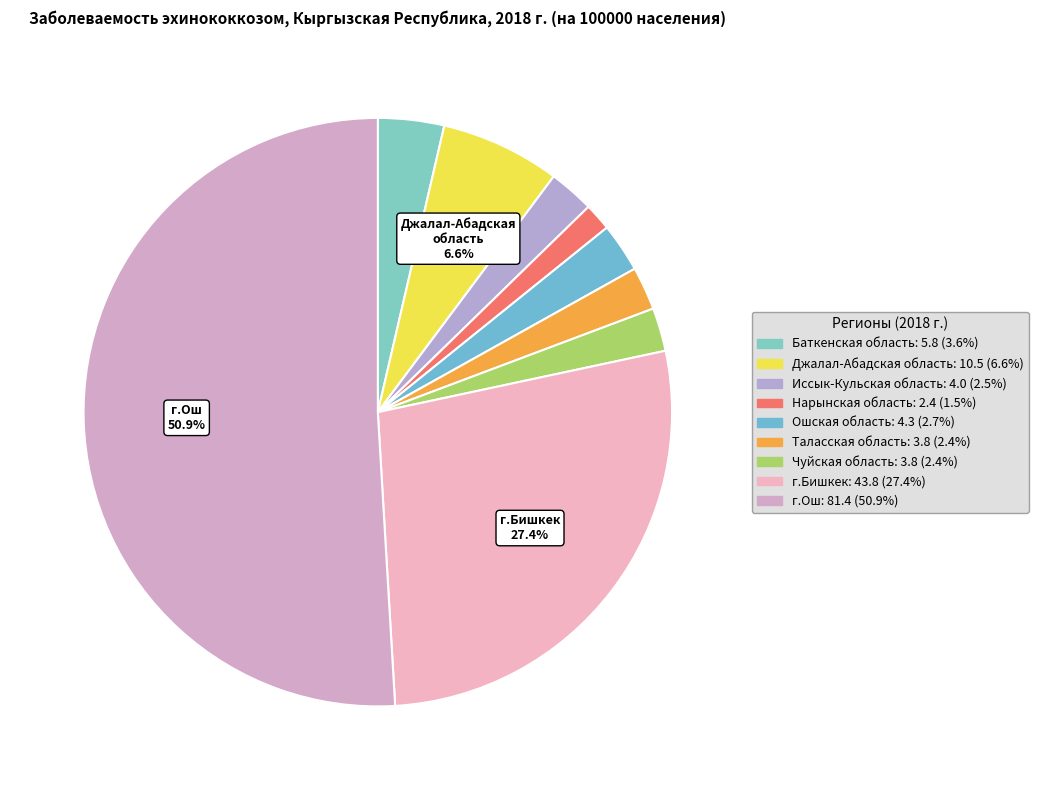

Which slice is the largest?

г.Ош